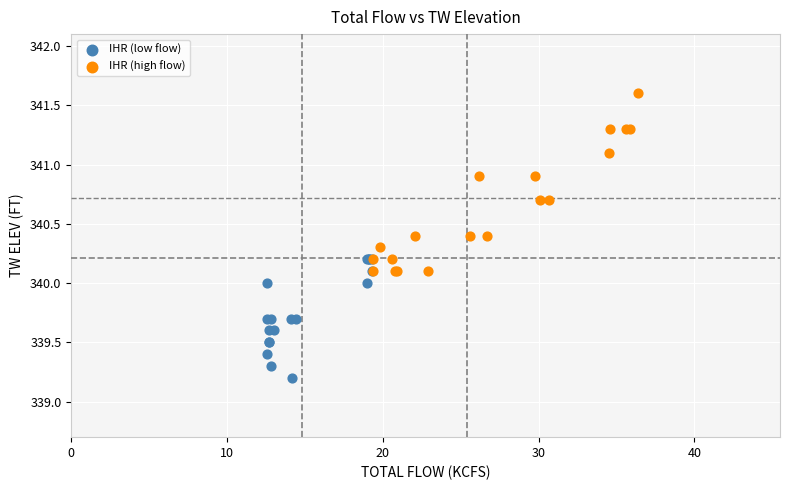

Which series has the widest spread of Y values?

IHR (high flow)